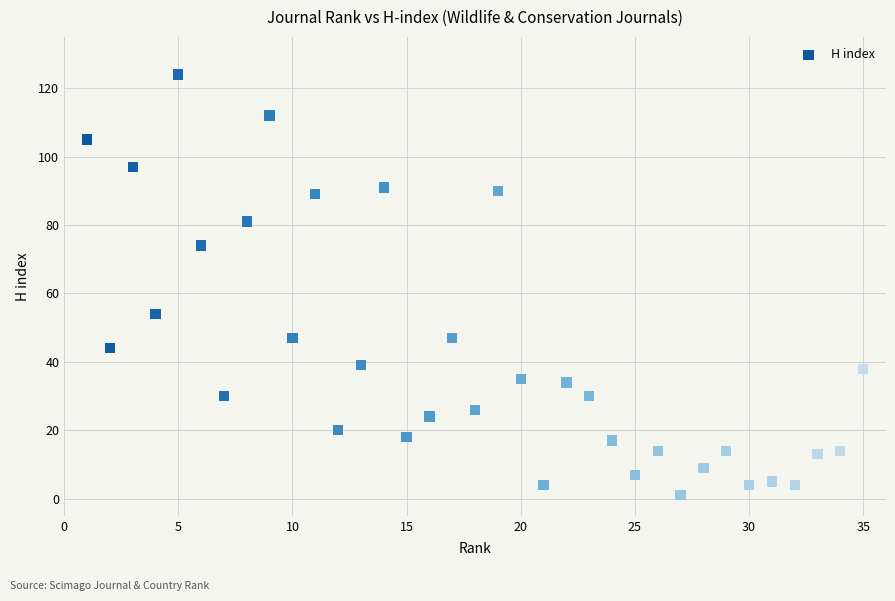

What Y value in the scatter plot is closest to 62?

54